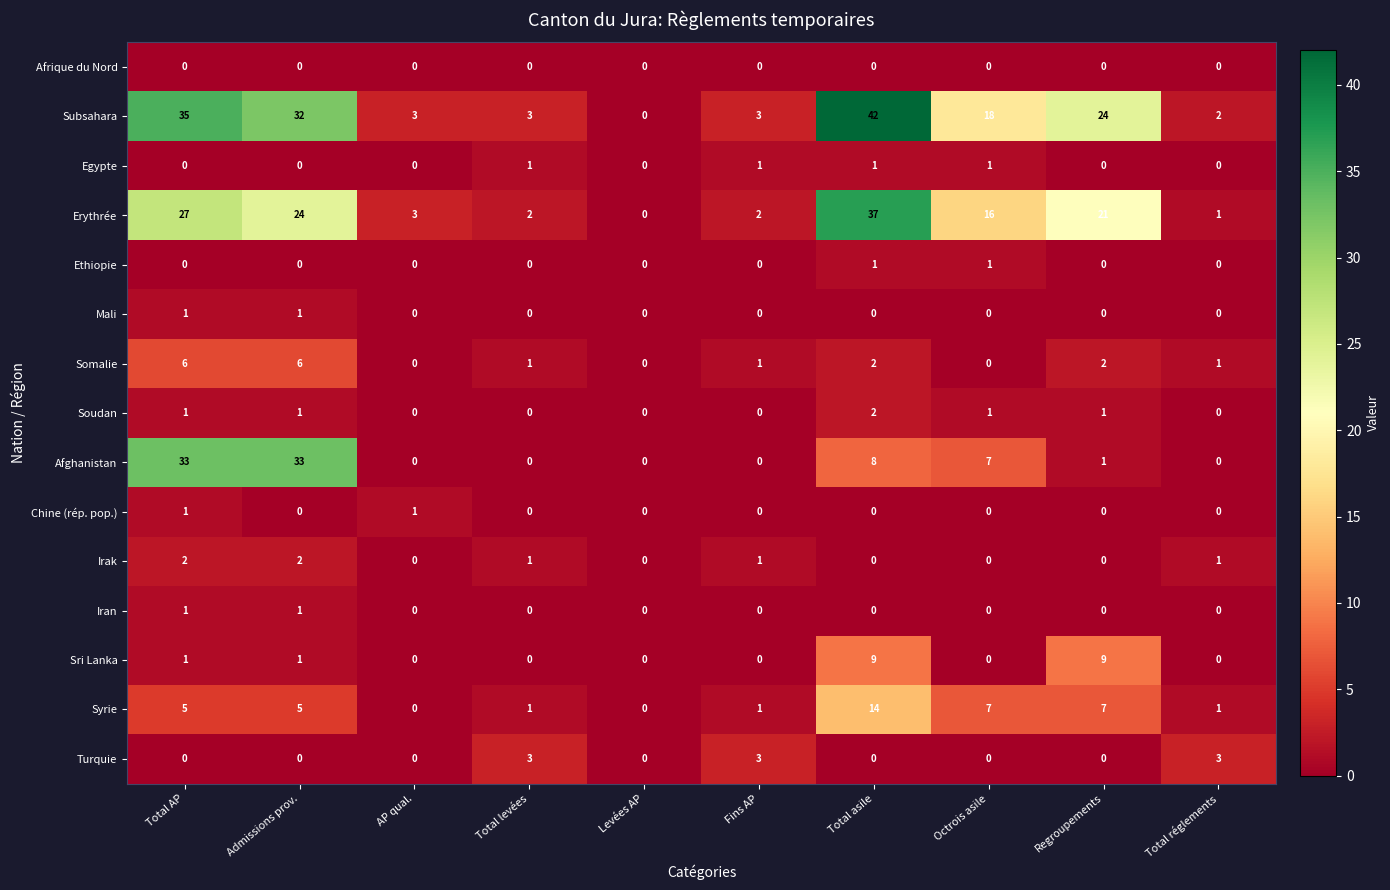

The value of Irak at Admissions prov. is 3. True or false?

False